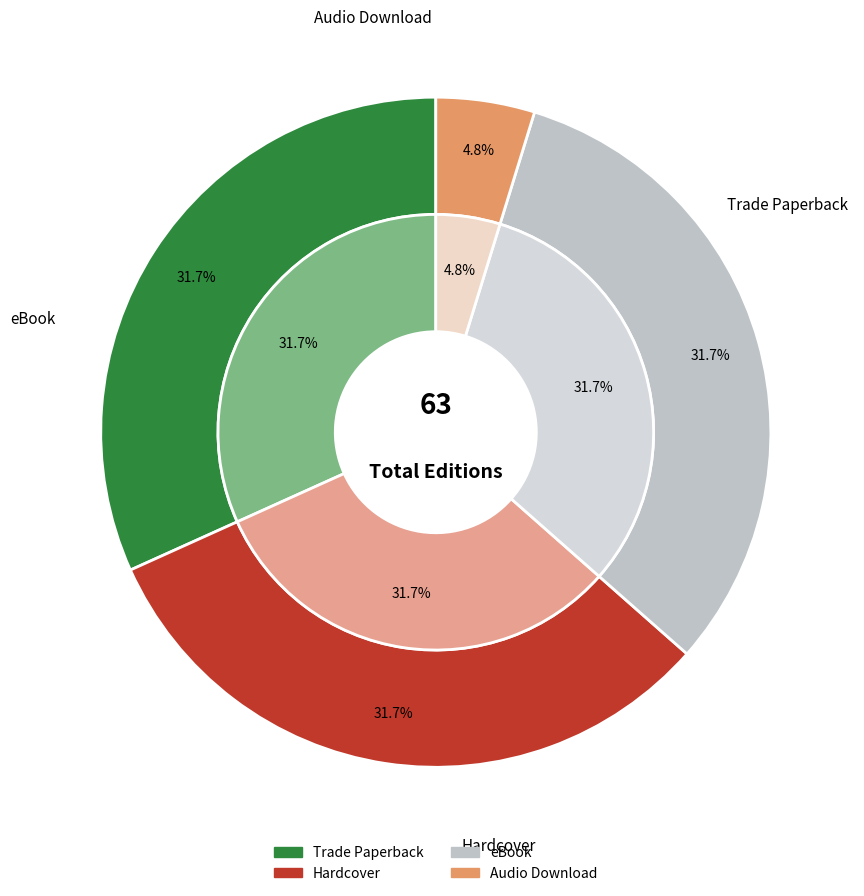

Which slice is the smallest?

Audio Download